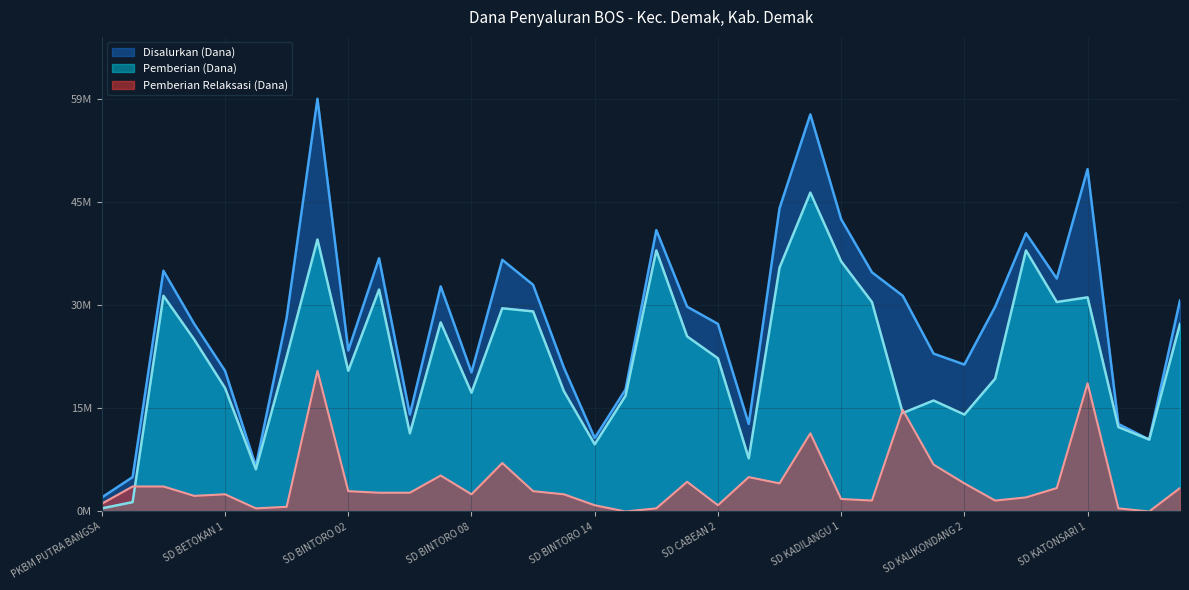

Which series changed the most between SD CABEAN 2 and SD DONOROJO 2?

Disalurkan (Dana)